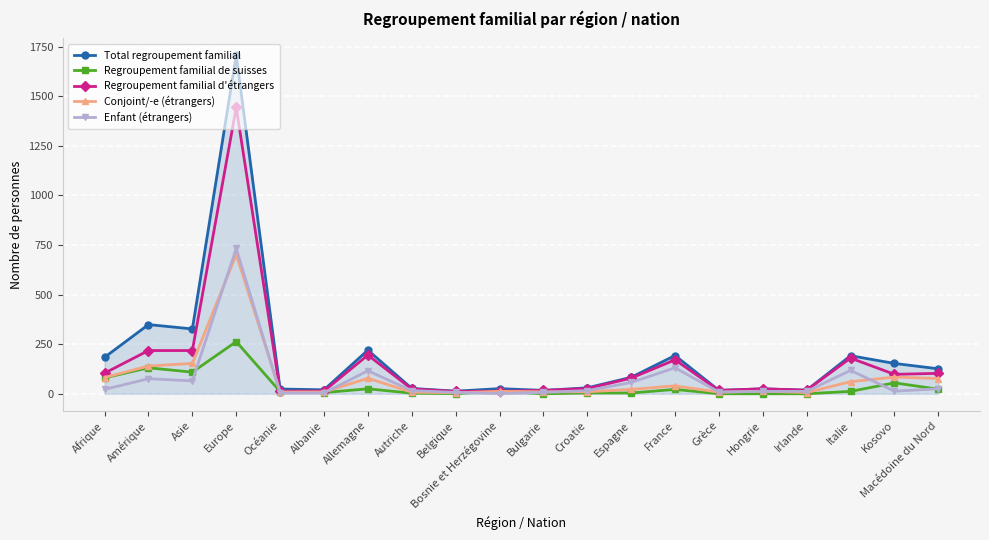

How many values in the Conjoint/-e (étrangers) series are below 22?

10